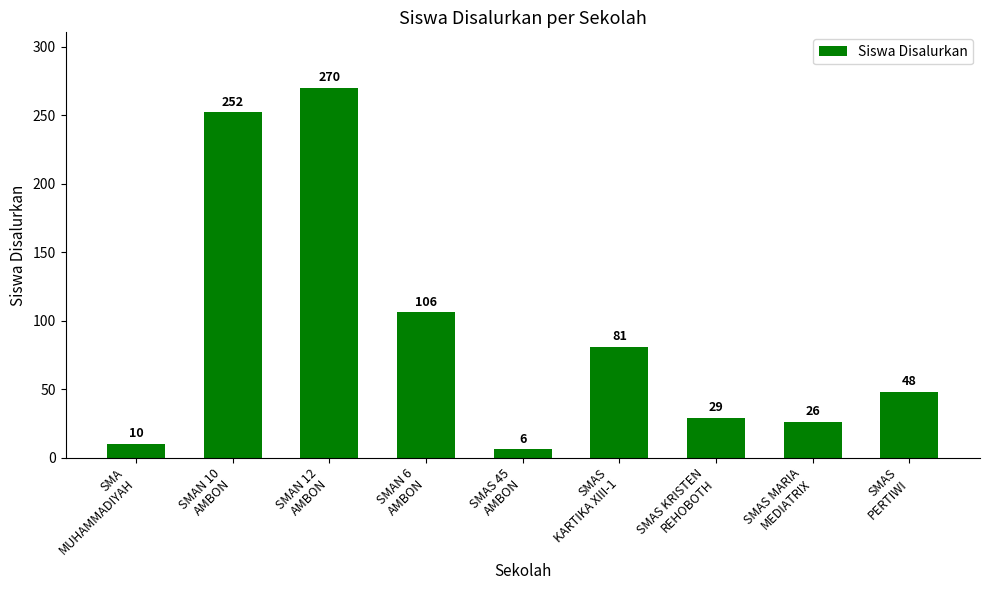

Rank the categories by value from lowest to highest.

SMAS 45
AMBON, SMA
MUHAMMADIYAH, SMAS MARIA
MEDIATRIX, SMAS KRISTEN
REHOBOTH, SMAS
PERTIWI, SMAS
KARTIKA XIII-1, SMAN 6
AMBON, SMAN 10
AMBON, SMAN 12
AMBON